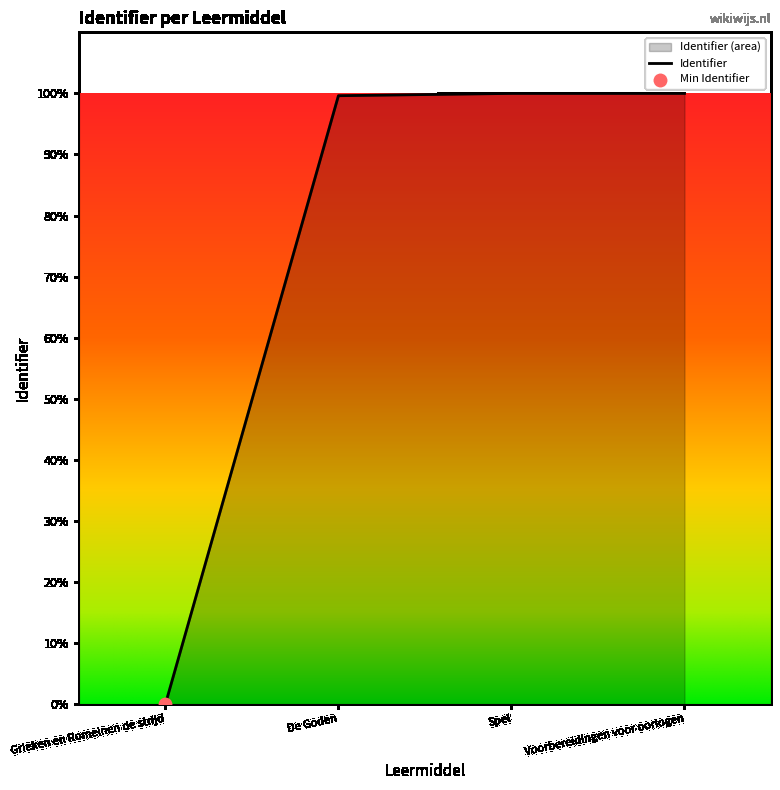

What is the change in value from Grieken en Romeinen de strijd to Voorbereidingen voor oorlogen?

+3379786